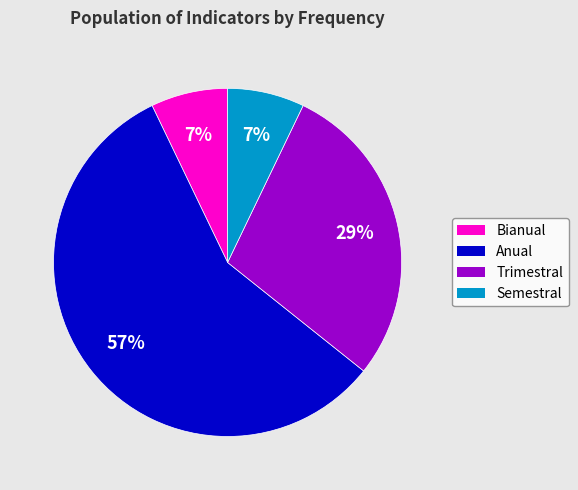

Does any single category account for the majority?

Yes